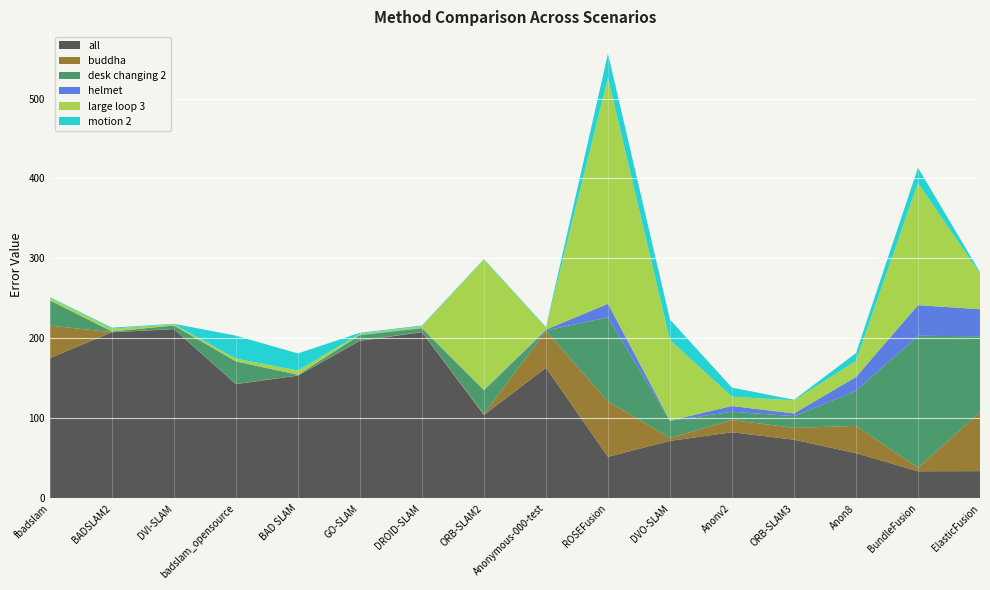

Reading left to right, list all the values displayed in this chart.

all: 175.4	207.7	211.6	142.8	153.5	197.0	207.8	104.3	163.3	51.9	71.8	82.7	73.3	56.5	33.8	34.0
buddha: 40.5	0.2	0.2	0.3	0.3	0.4	0.3	1.2	45.9	69.3	3.6	15.2	14.7	34.1	4.5	73.4
desk changing 2: 31.5	0.7	4.3	28.2	0.7	6.6	4.5	29.7	0.8	105.1	21.4	10.4	14.7	43.6	164.9	95.2
helmet: 0.2	0.2	0.2	0.1	0.1	0.4	0.5	0.5	1.0	16.9	0.4	7.2	3.3	17.5	38.3	33.9
large loop 3: 3.1	3.5	1.5	3.4	5.3	1.4	2.2	162.9	2.5	282.5	100.8	11.7	16.4	20.1	152.8	44.6
motion 2: 0.9	1.2	0.6	28.7	21.4	1.2	0.9	0.8	0.8	30.4	25.5	11.4	0.7	9.8	19.1	1.6